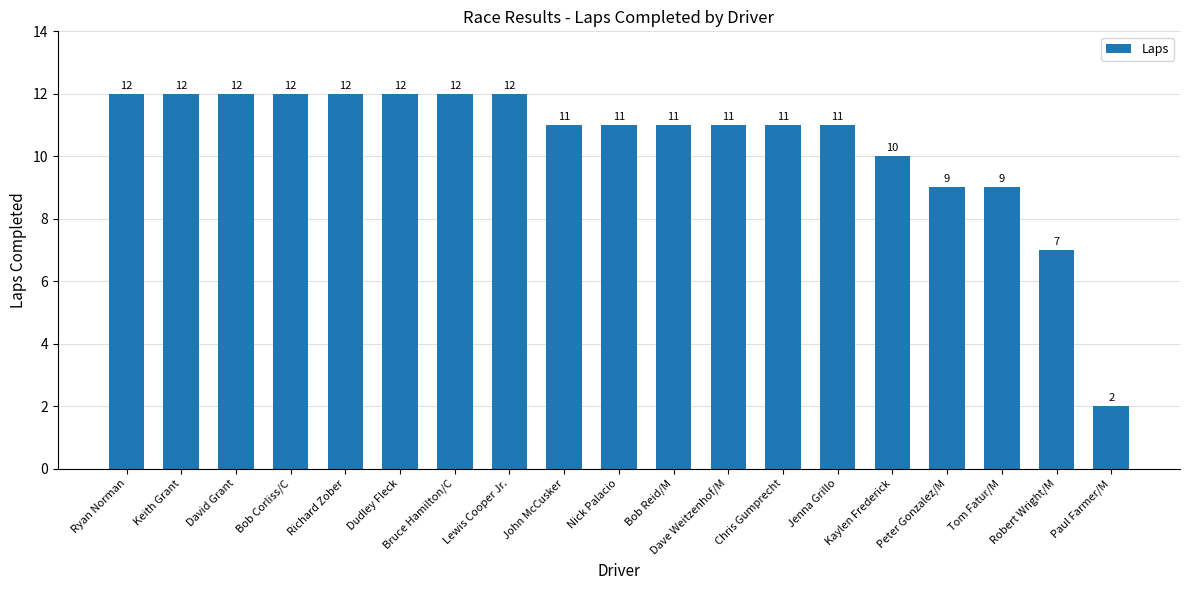

True or false: the data shows 11 at John McCusker.

True